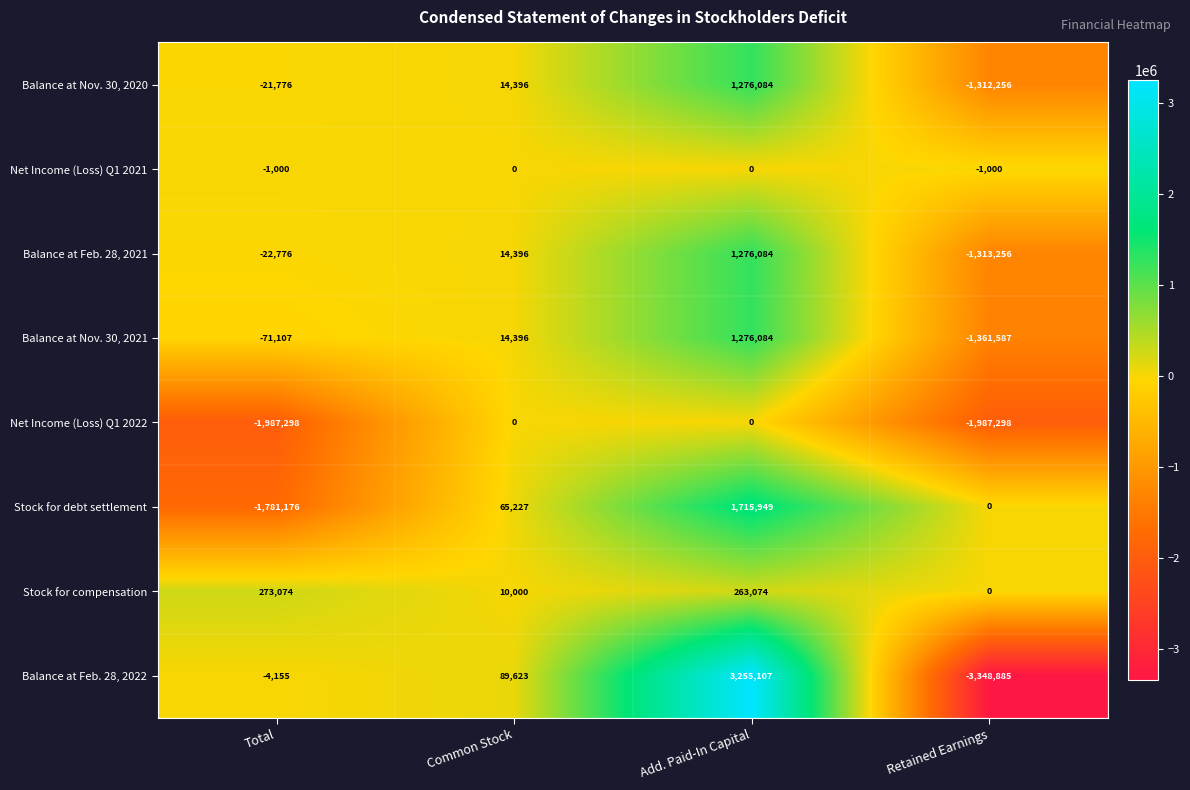

True or false: Balance at Feb. 28, 2021 has a value of -22776 at Total.

True